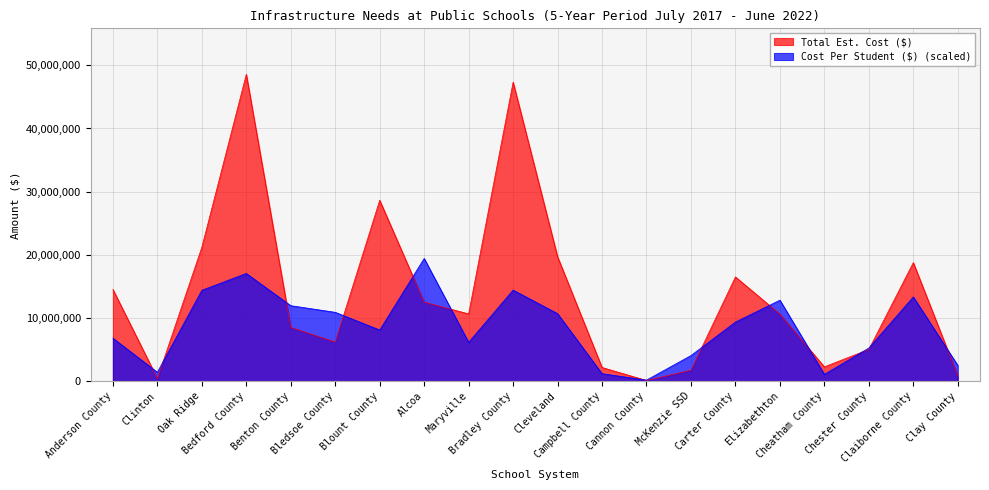

What position from the left is Chester County?

18